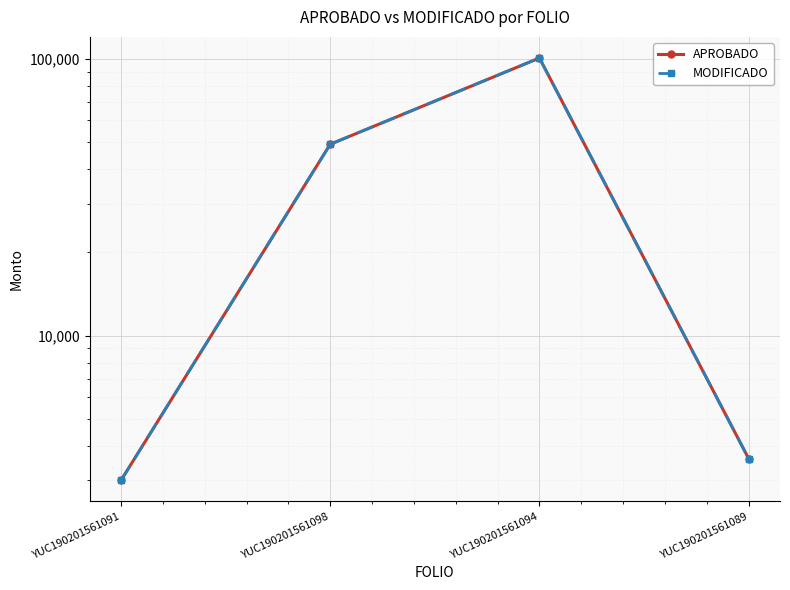

Which category has the lowest value across all series?

YUC190201561091